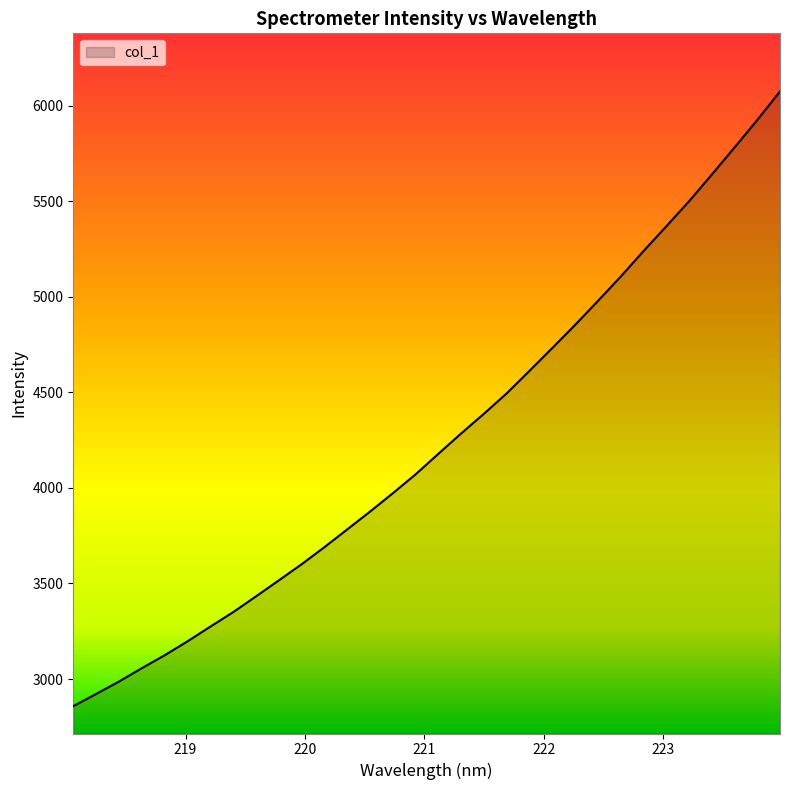

What is the difference between the maximum and minimum values?

3216.0